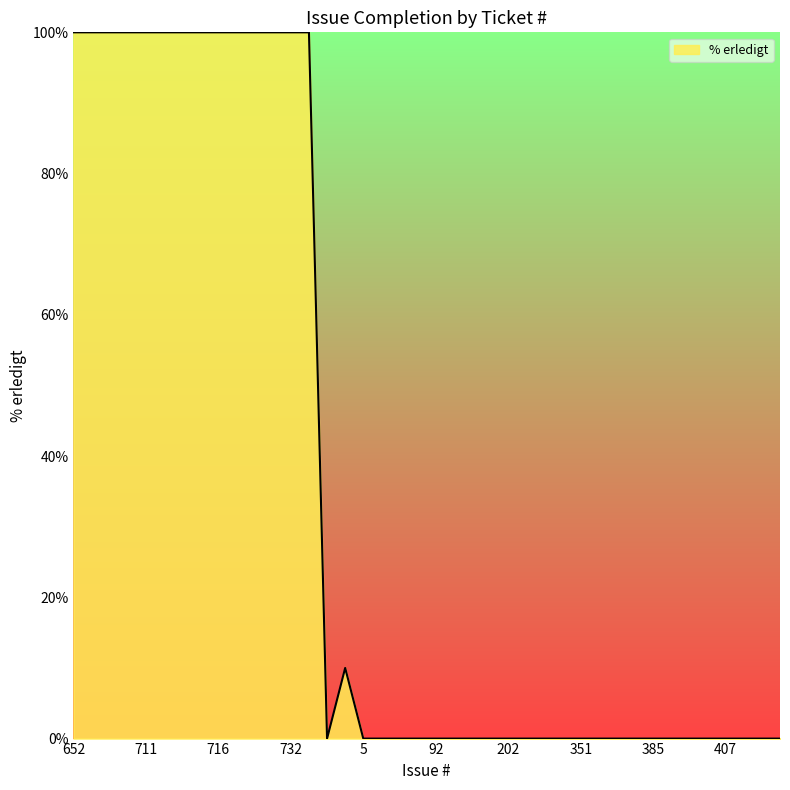

What is the maximum value shown in the chart?

100